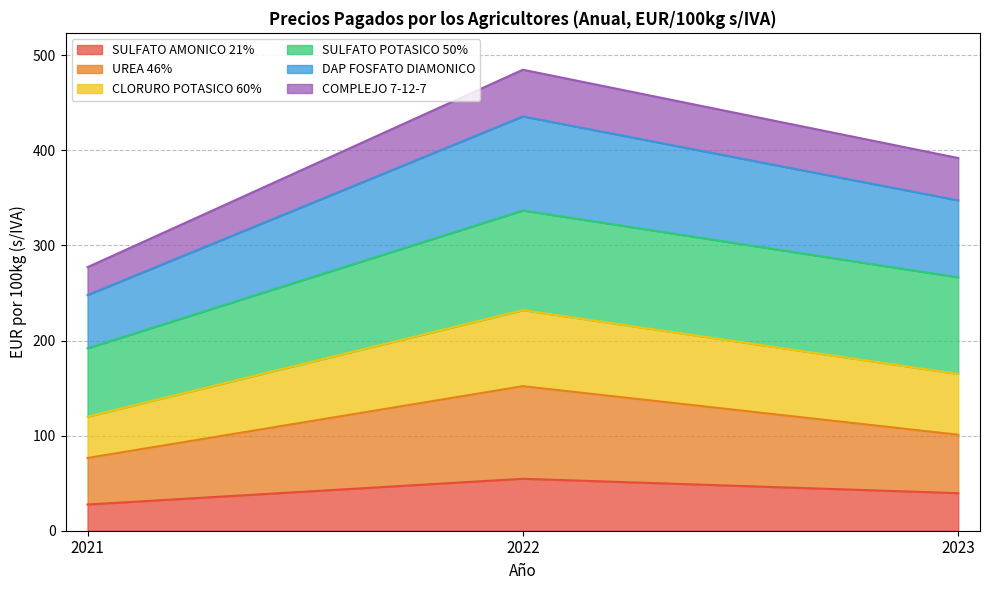

What is the total value across all series at 2022?

484.8